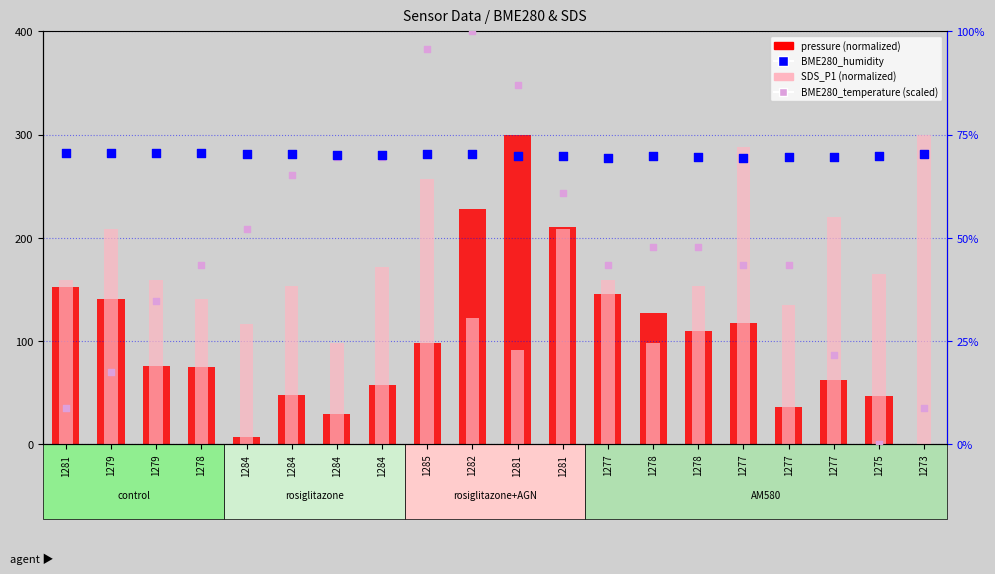

What is the total value across all series at 1275?

282.0